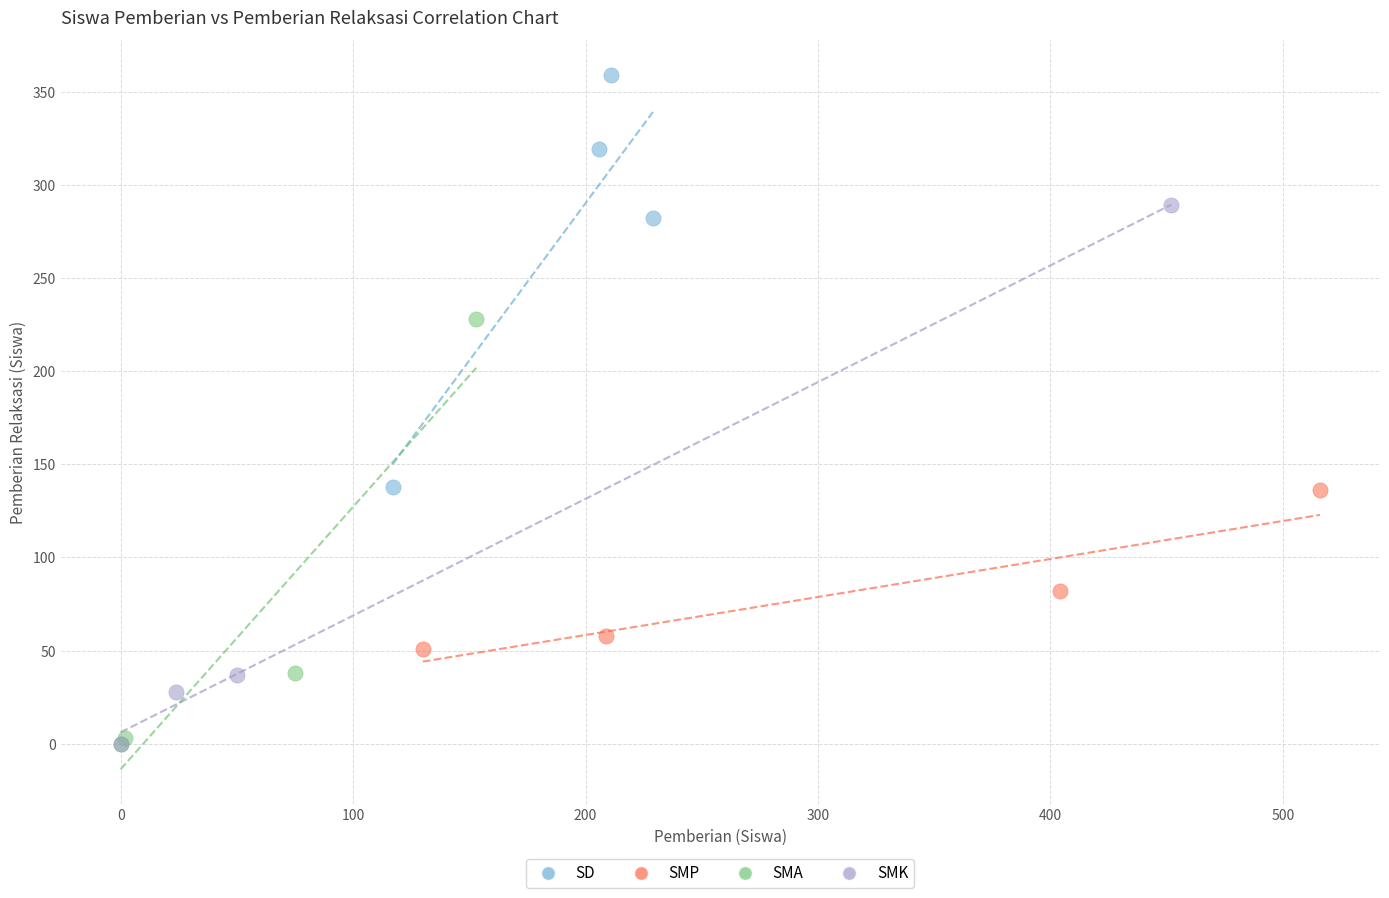

Which series has the largest Y range (max minus min)?

SMK